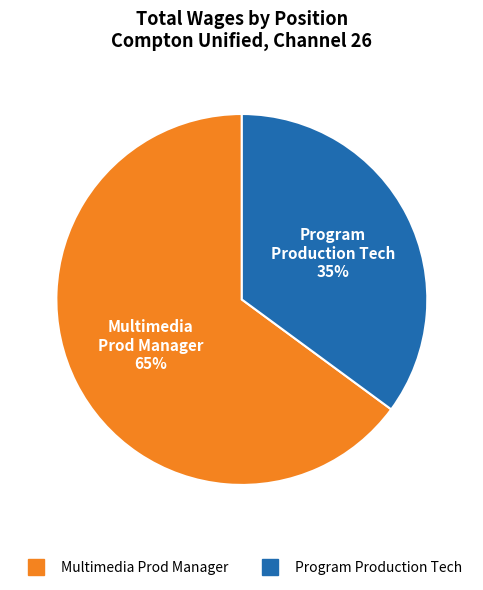

Rank the categories by value from highest to lowest.

Multimedia Prod Manager, Program Production Tech